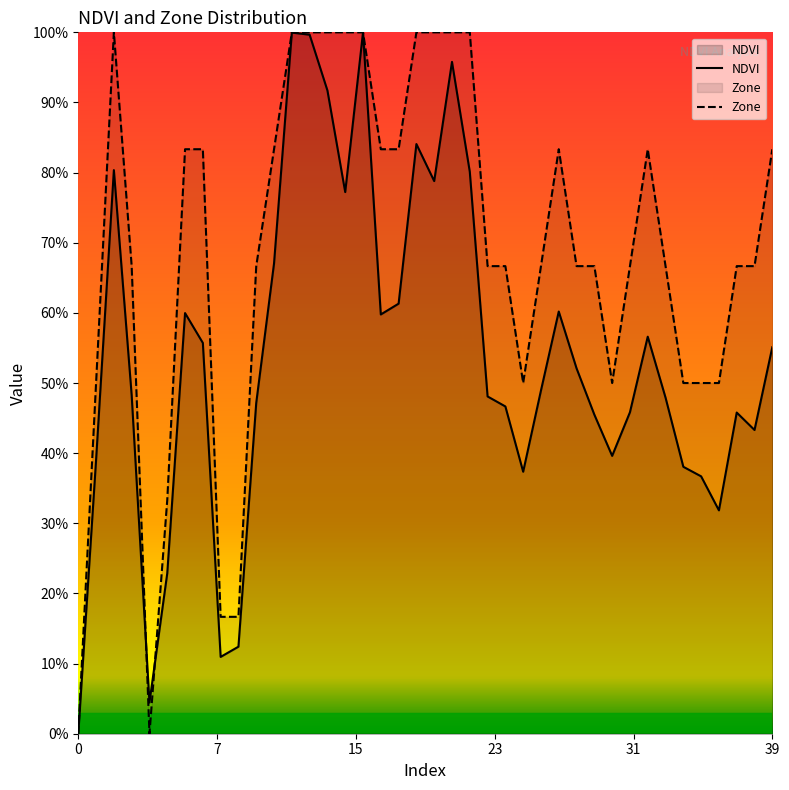

In NDVI, how many points are lower than both neighbors (excluding endpoints)?

9